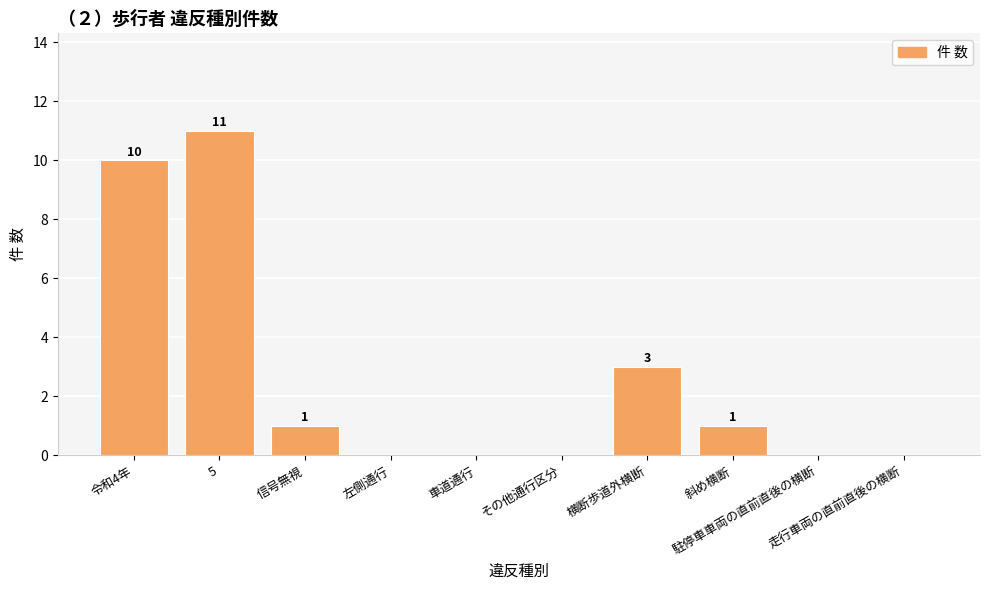

What is the greatest value displayed?

11